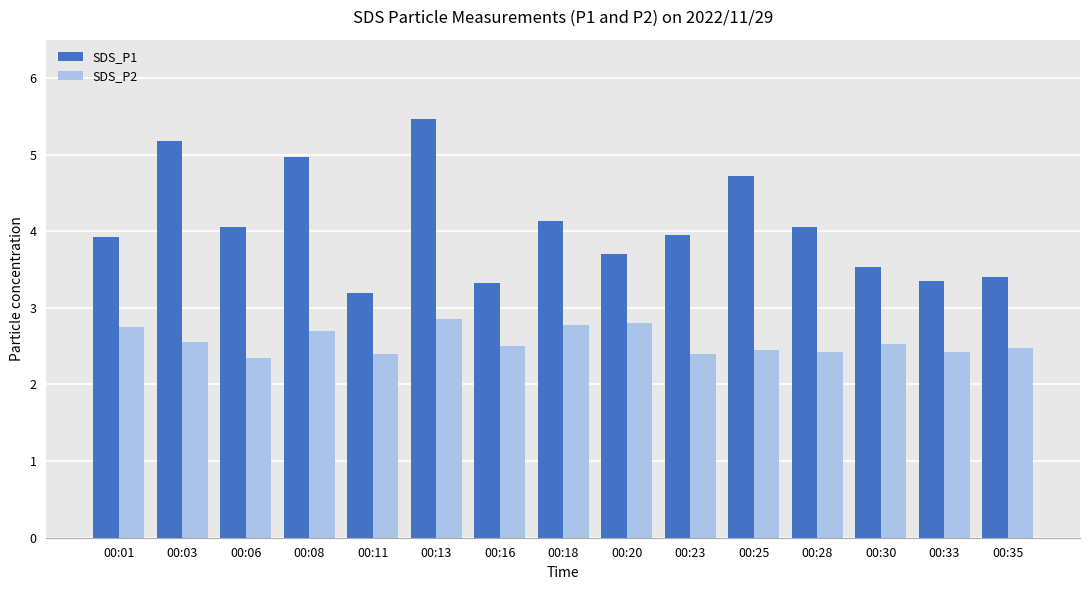

What is the difference between the highest and lowest values at 00:13?

2.6